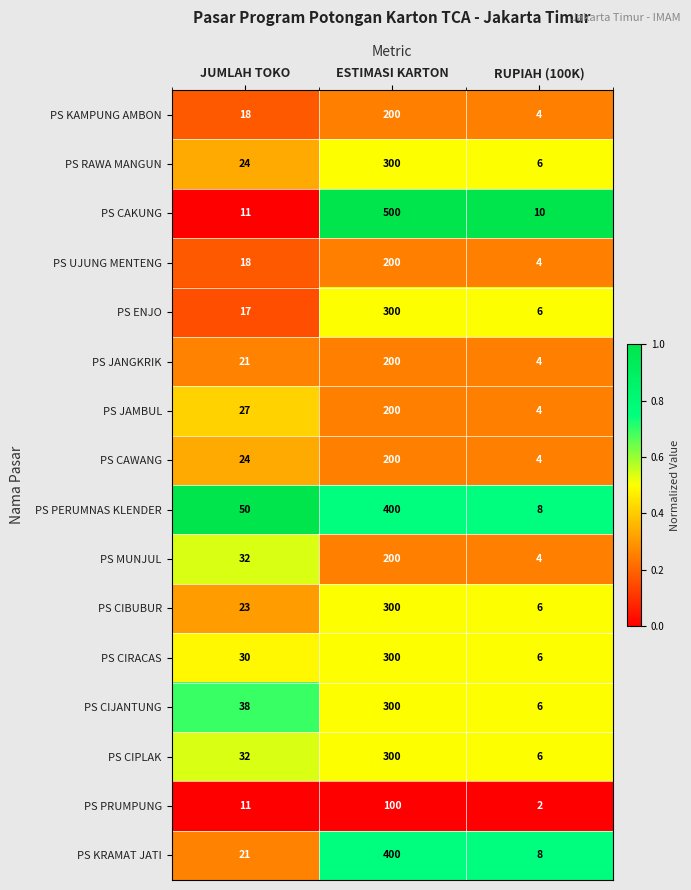

The value of PS CAWANG at ESTIMASI KARTON is 200. True or false?

True